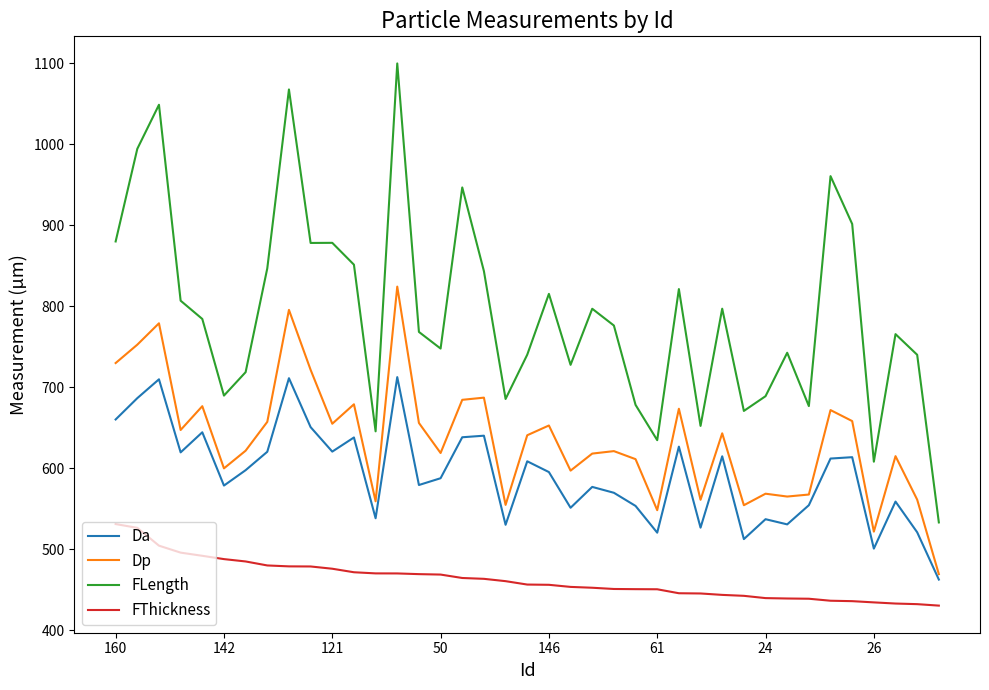

List the series in order of their peak value, lowest first.

FThickness, Da, Dp, FLength